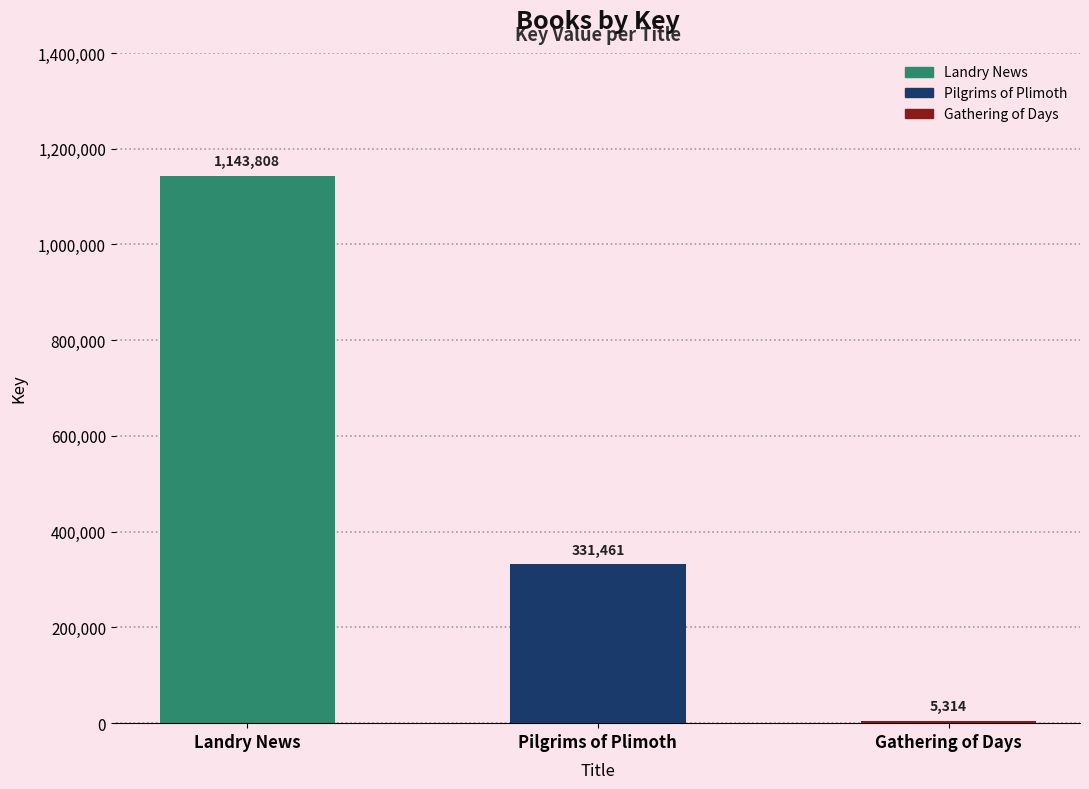

Are the bars grouped side by side (vs. stacked)?

No